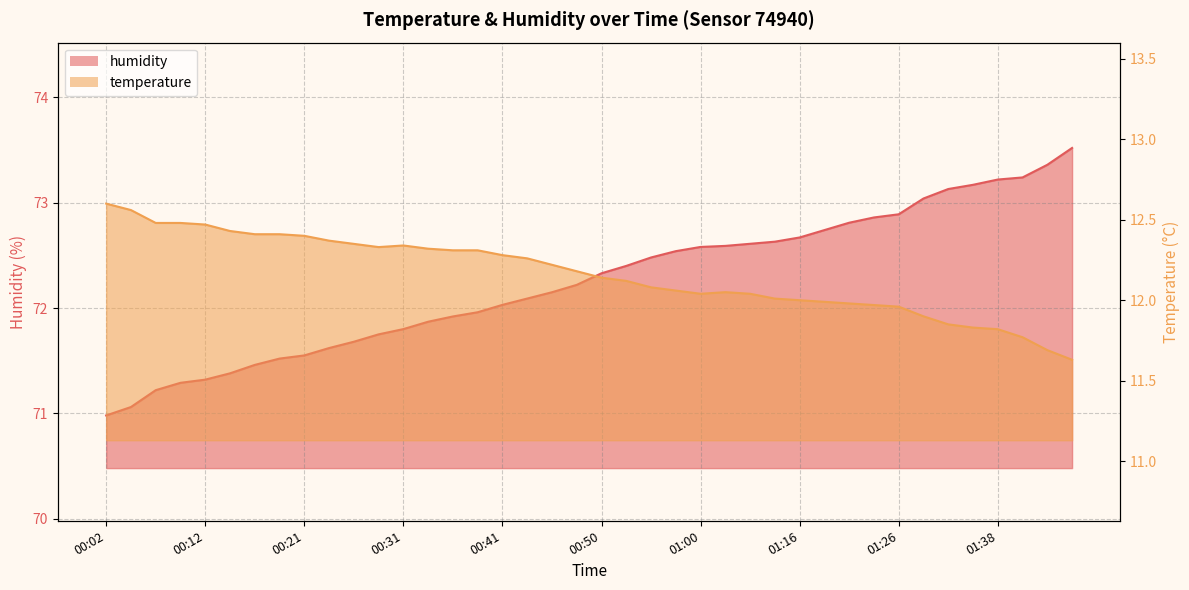

Count the number of data series in this chart.

2